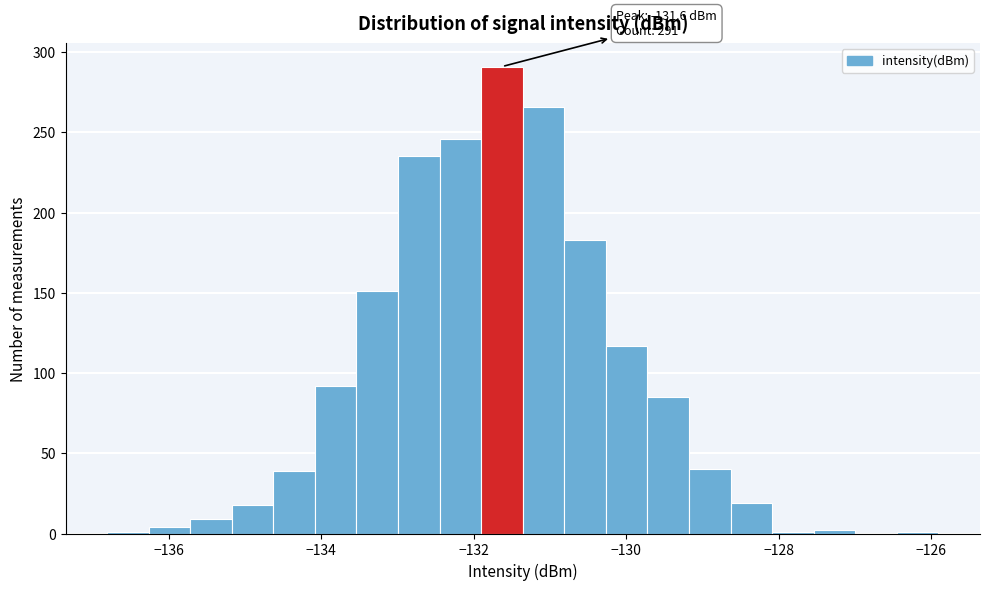

Around what value on the x-axis is the tallest bar? Give the approximate position of its centre, as read against the axis.

-131.6